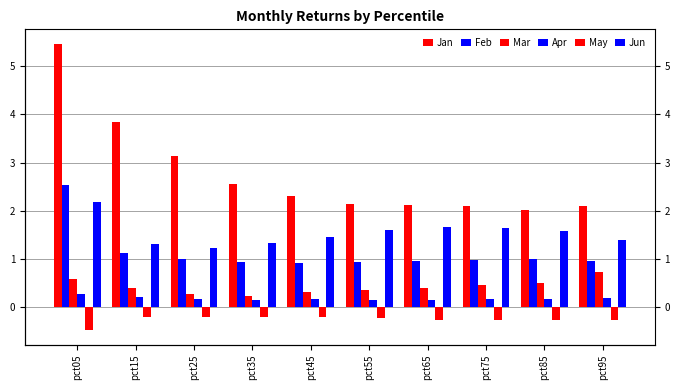

Which label corresponds to the smallest value in the chart?

pct05